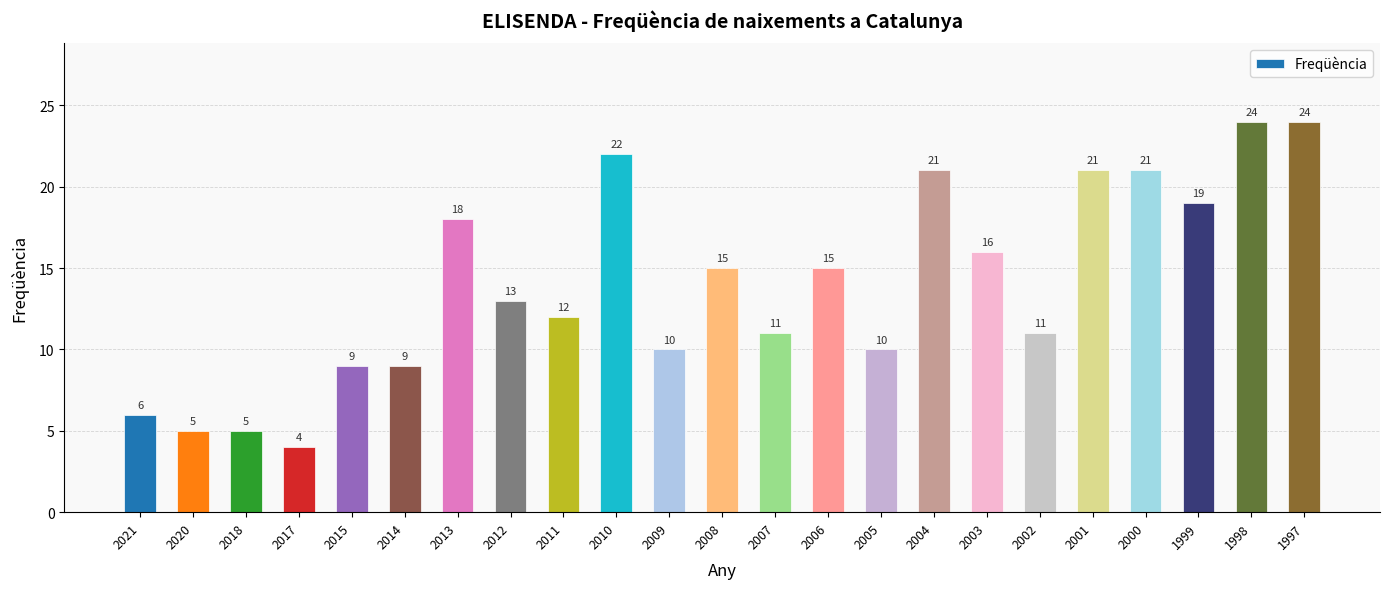

The chart shows a value of 3 at 2005. True or false?

False